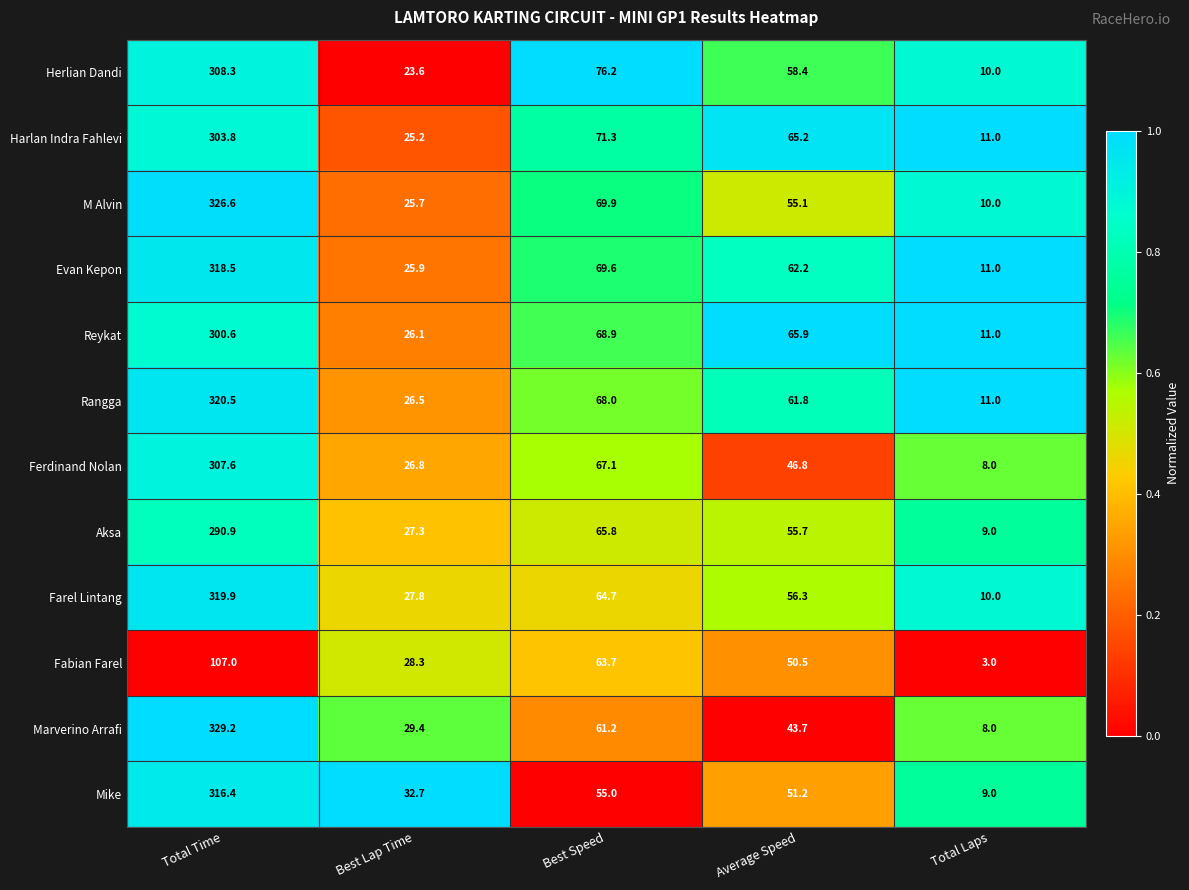

Rank the series at Average Speed from lowest to highest value.

Marverino Arrafi, Ferdinand Nolan, Fabian Farel, Mike, M Alvin, Aksa, Farel Lintang, Herlian Dandi, Rangga, Evan Kepon, Harlan Indra Fahlevi, Reykat